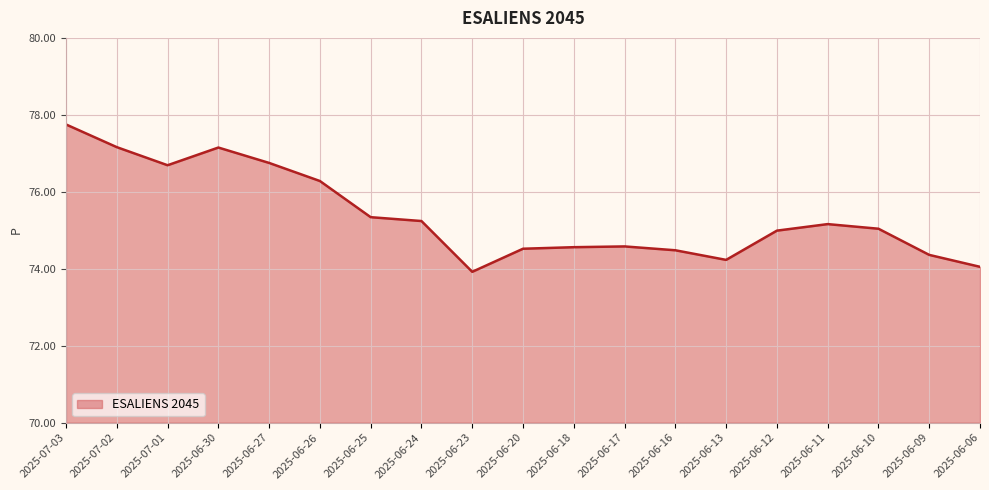

What position from the left is 2025-07-01?

3